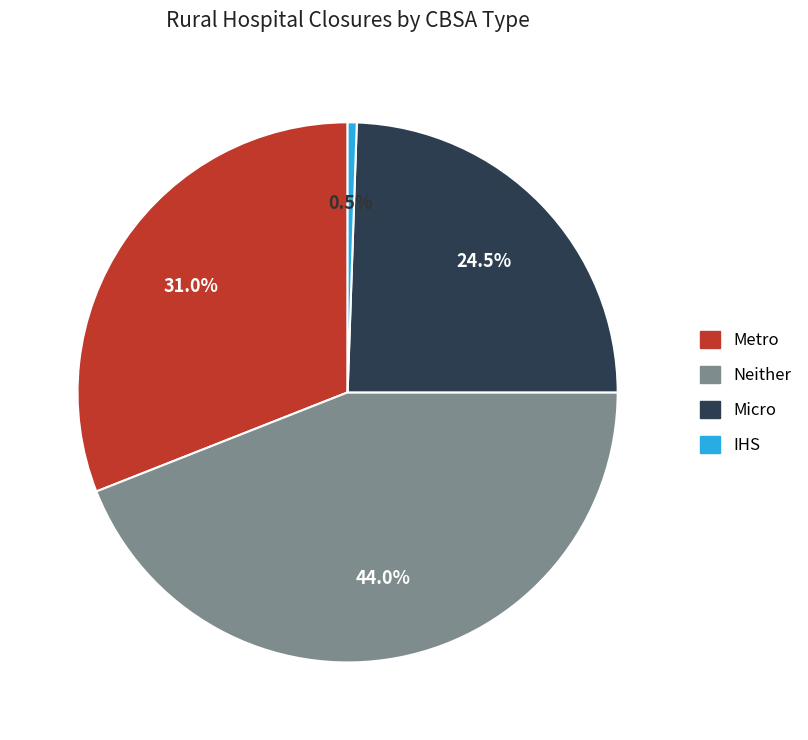

To the nearest percent, what is the combined percentage of Neither and Micro?

68%